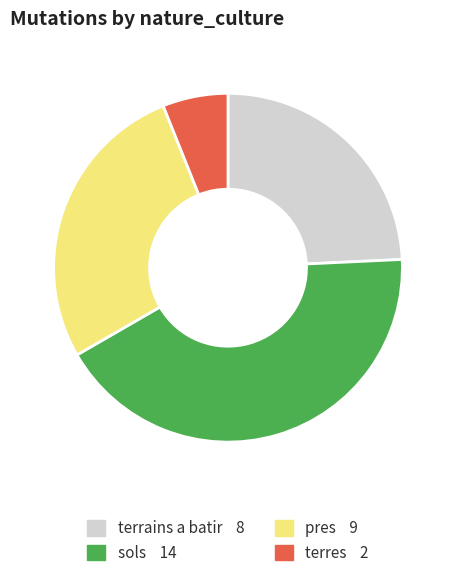

Is there a majority slice in this chart?

No